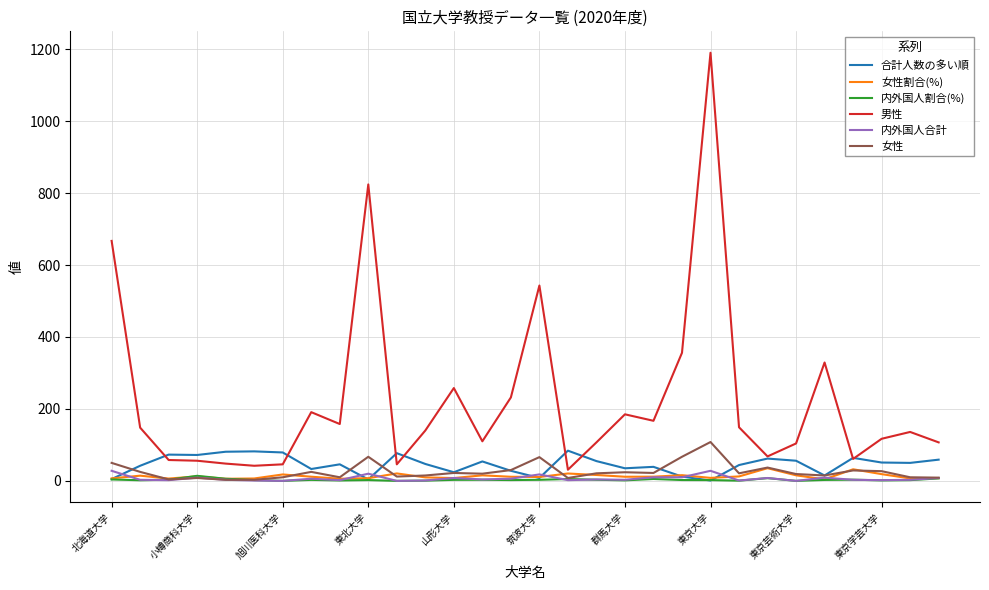

What is the greatest value displayed?

1190.0